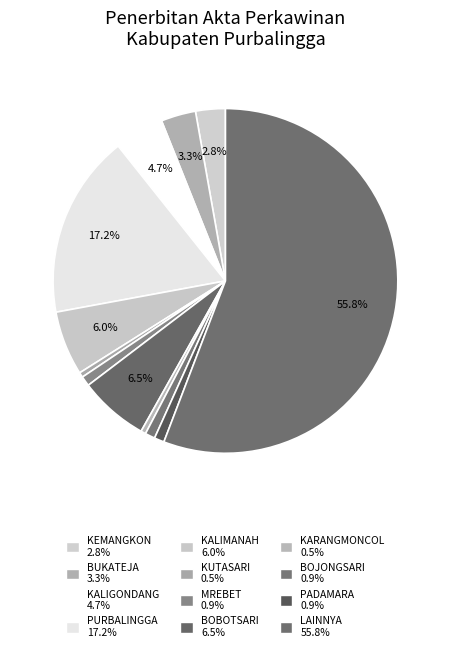

Count the number of slices in the pie.

12